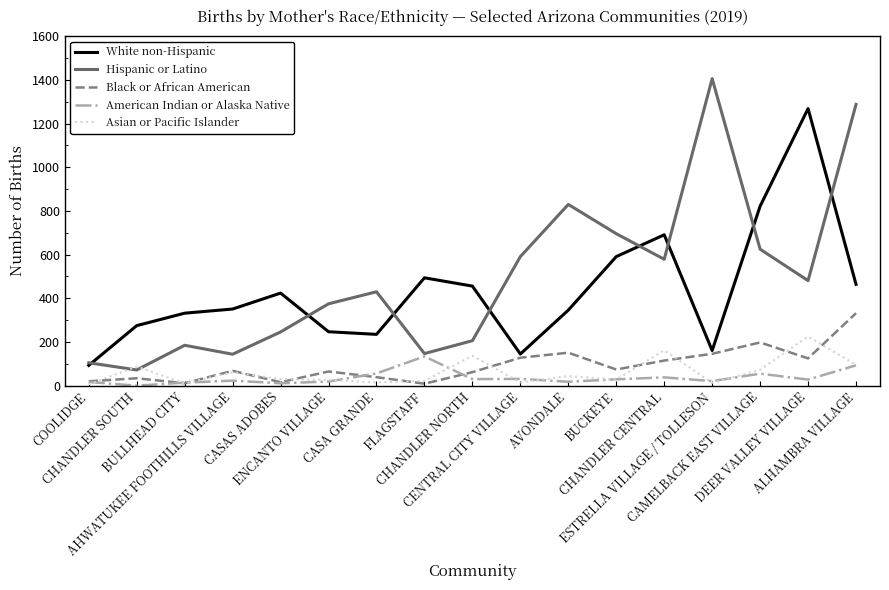

What is the maximum value shown in the chart?

1406